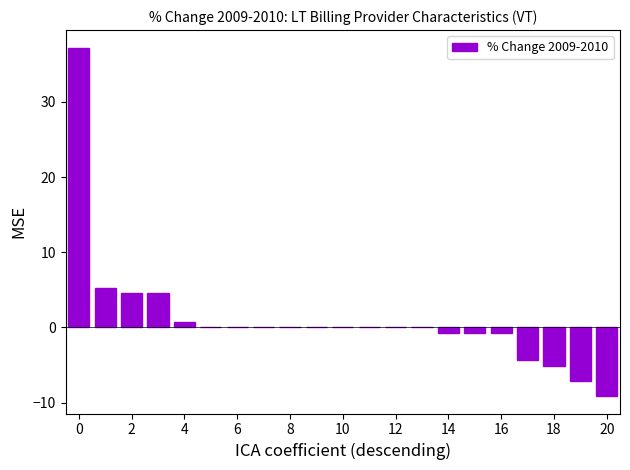

What is the maximum value shown in the chart?

37.2